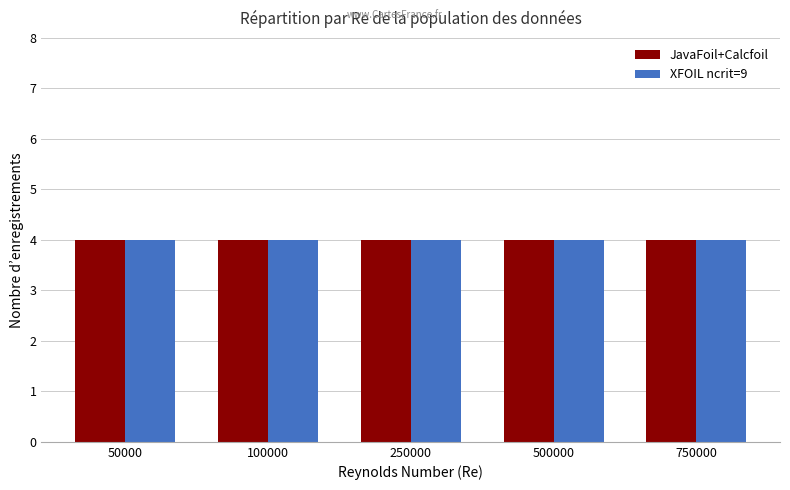

True or false: JavaFoil+Calcfoil has a value of 2 at 100000.

False